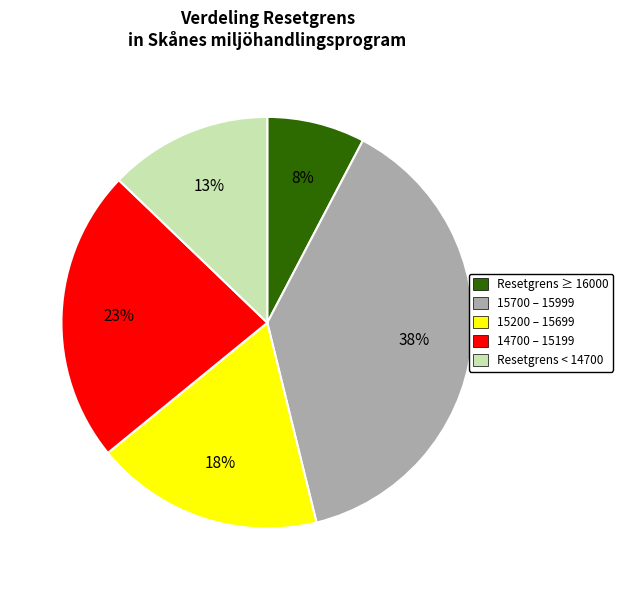

To the nearest percent, what is the average slice percentage?

20%